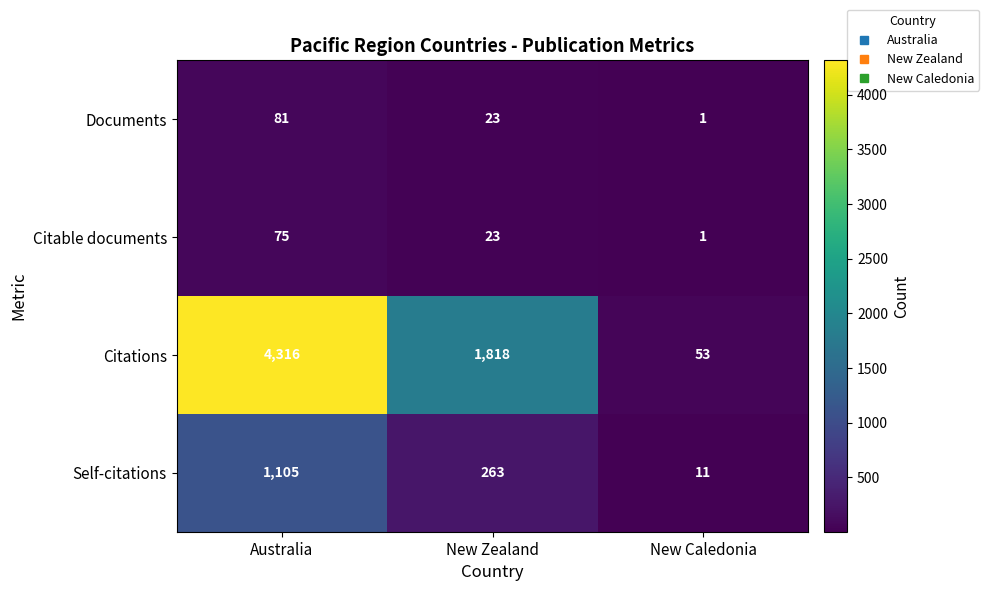

At which label is Self-citations closest to 558?

New Zealand